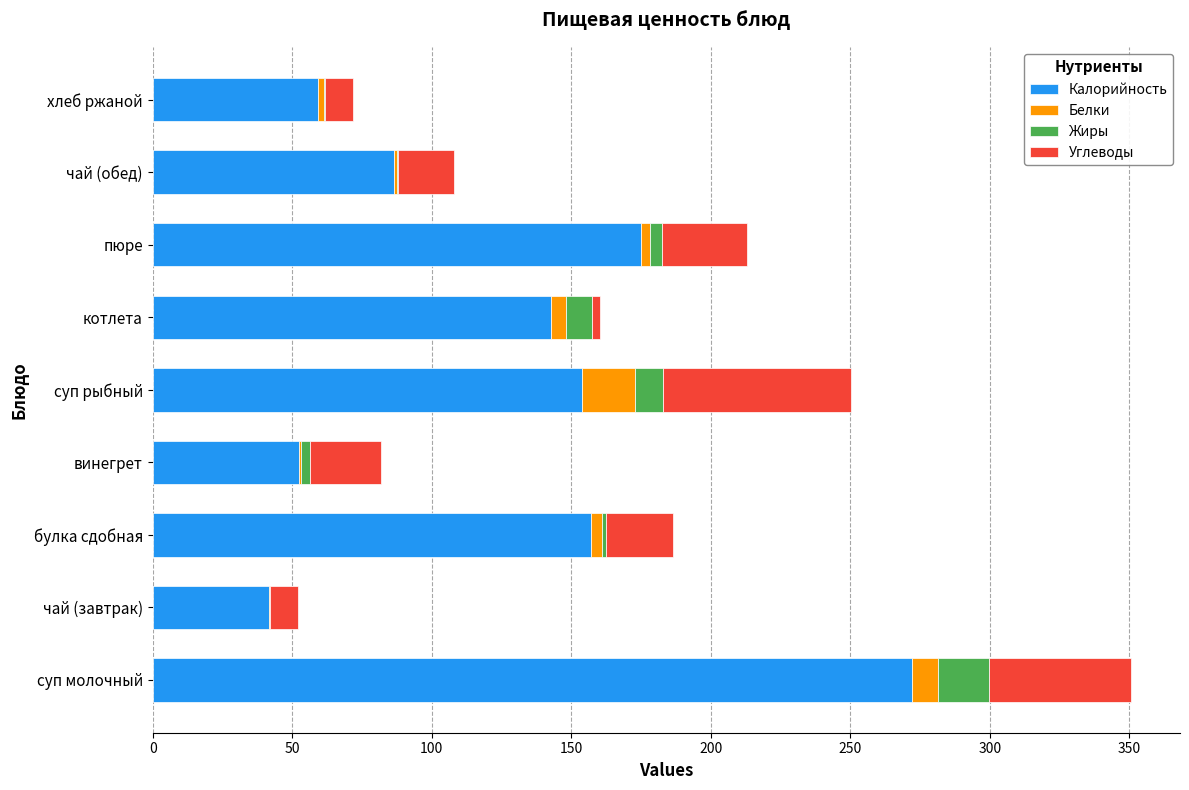

At which category is the sum across all series the highest?

суп молочный